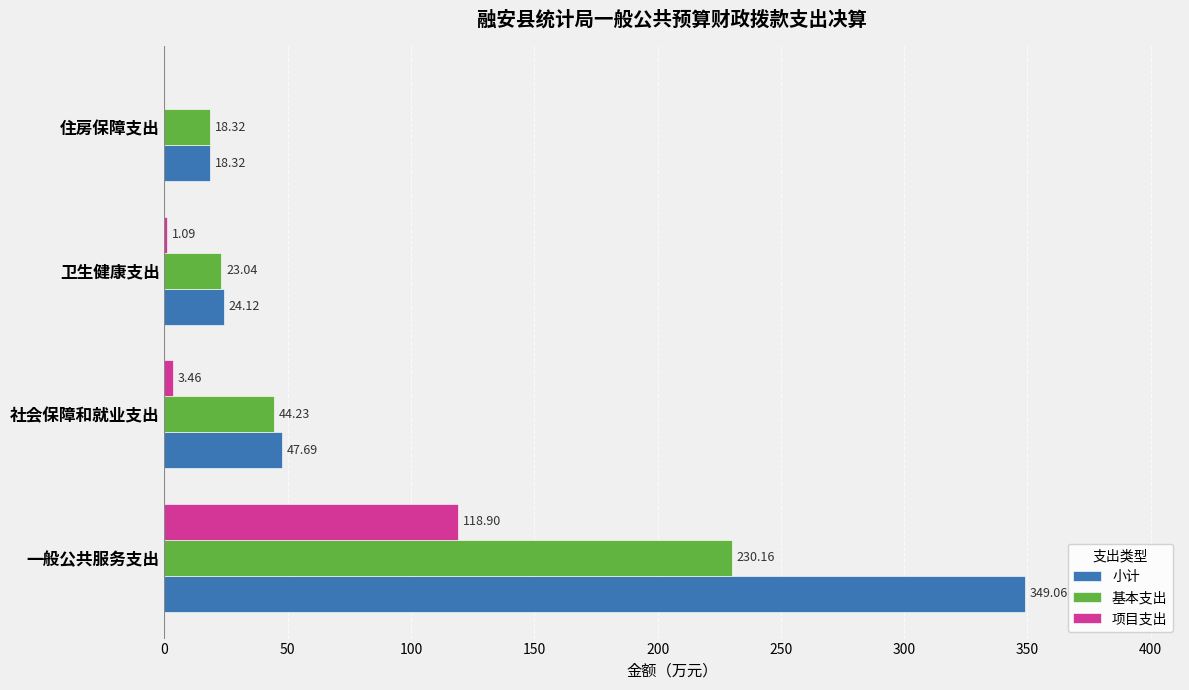

What is the sum of the 基本支出 values at 住房保障支出 and 一般公共服务支出?

248.5